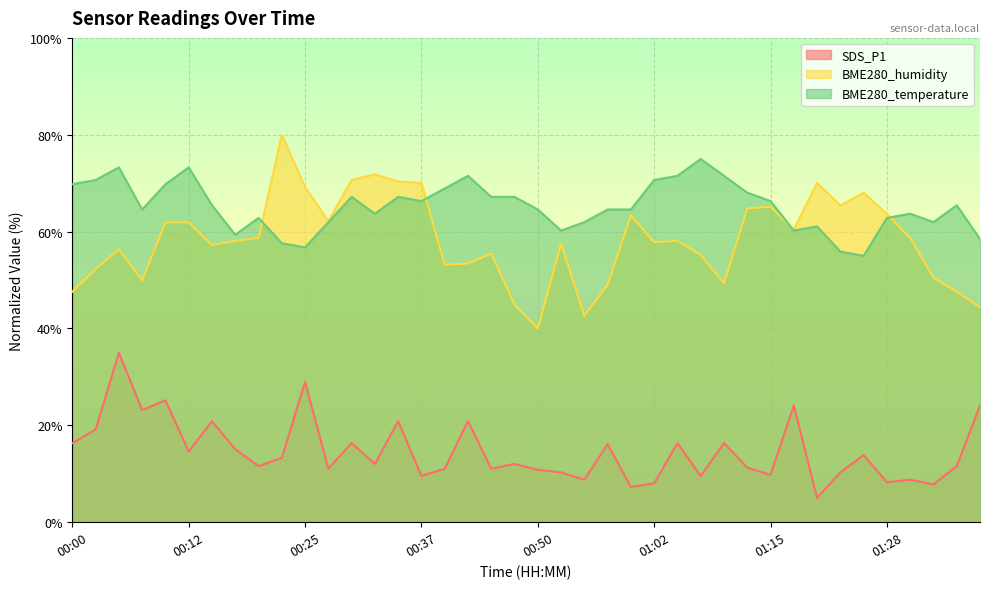

What is the sum of the SDS_P1 values at 00:57 and 01:33?

23.9